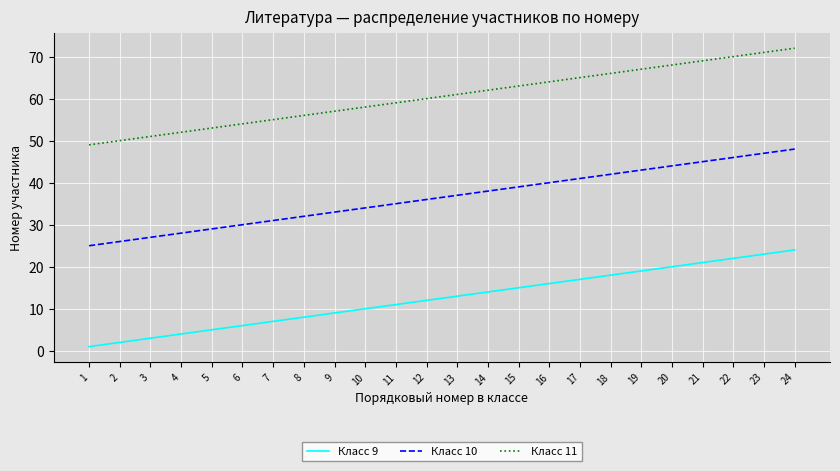

Rank the series by their maximum value, from highest to lowest.

Класс 11, Класс 10, Класс 9